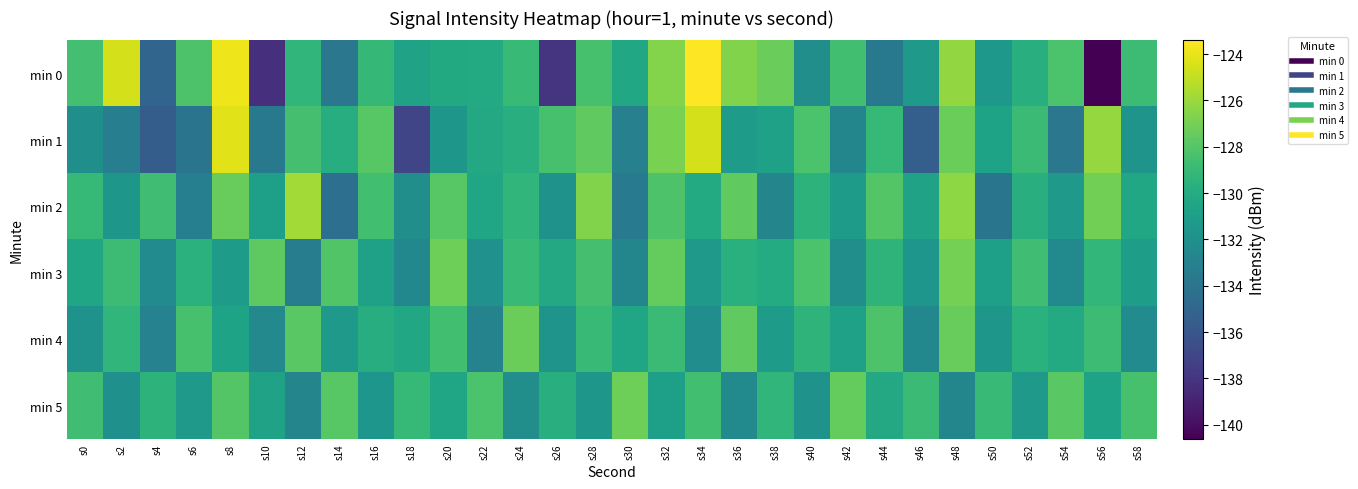

At how many categories does at least one series exceed -132?

30